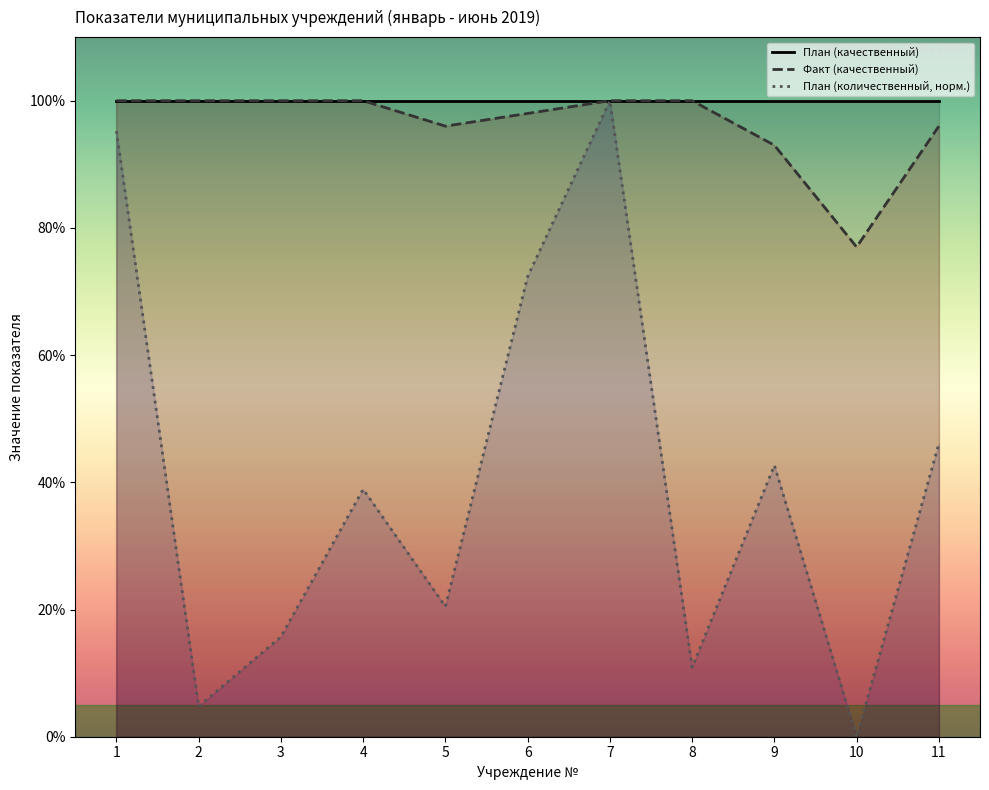

What value does the План (качественный) series have at 9?

100.0